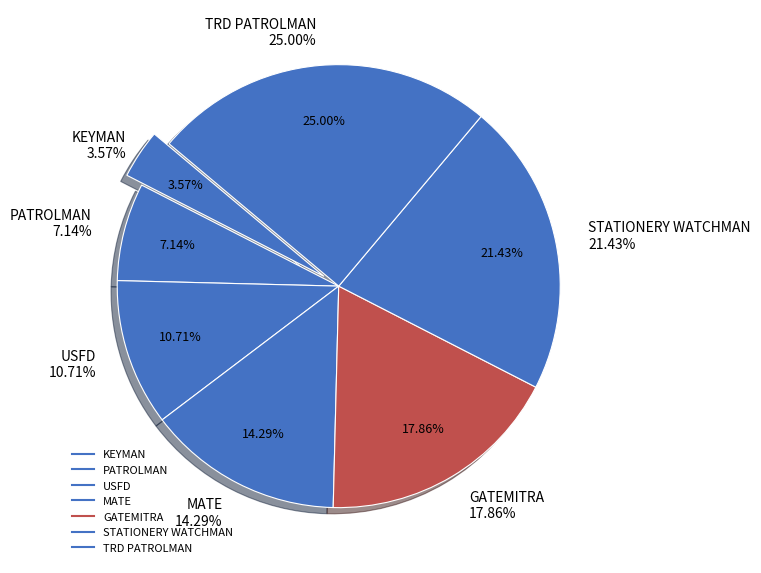

To the nearest percent, what is the combined percentage of USFD and KEYMAN?

14%